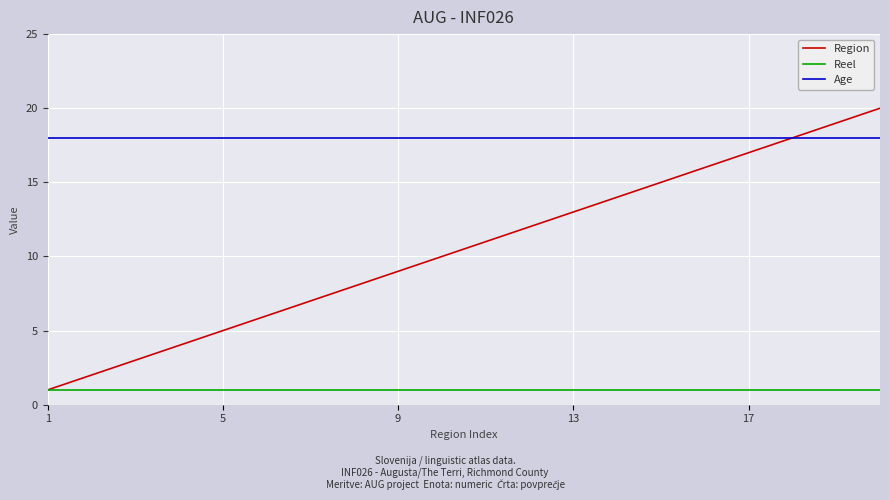

List the series in order of their overall mean, lowest first.

Reel, Region, Age